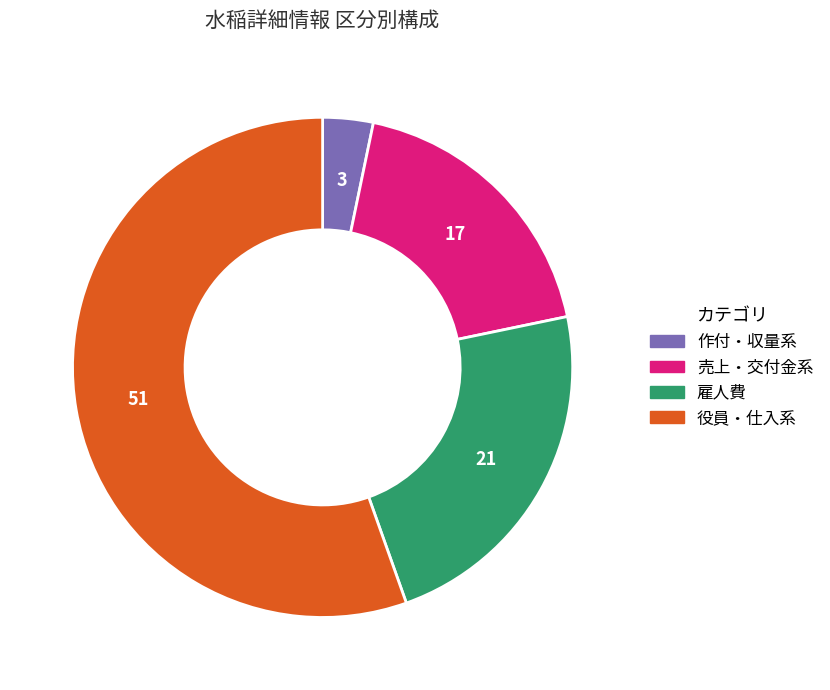

Between 作付・収量系 and 役員・仕入系, which is larger?

役員・仕入系